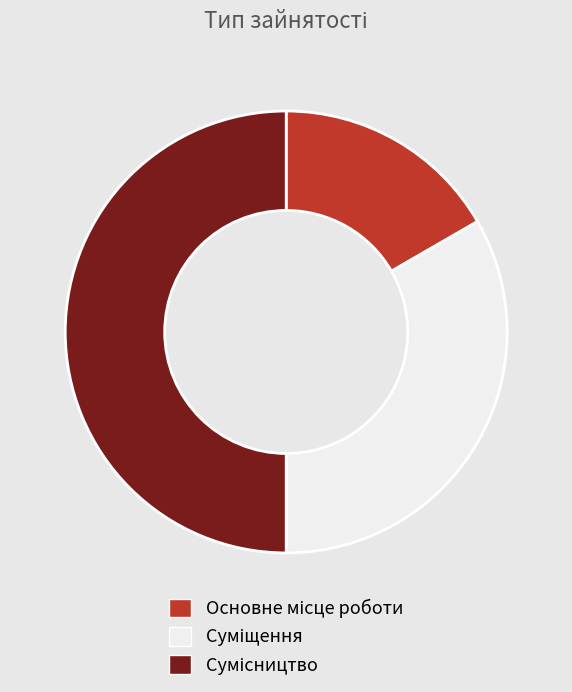

To the nearest percent, what portion does Суміщення represent?

33%